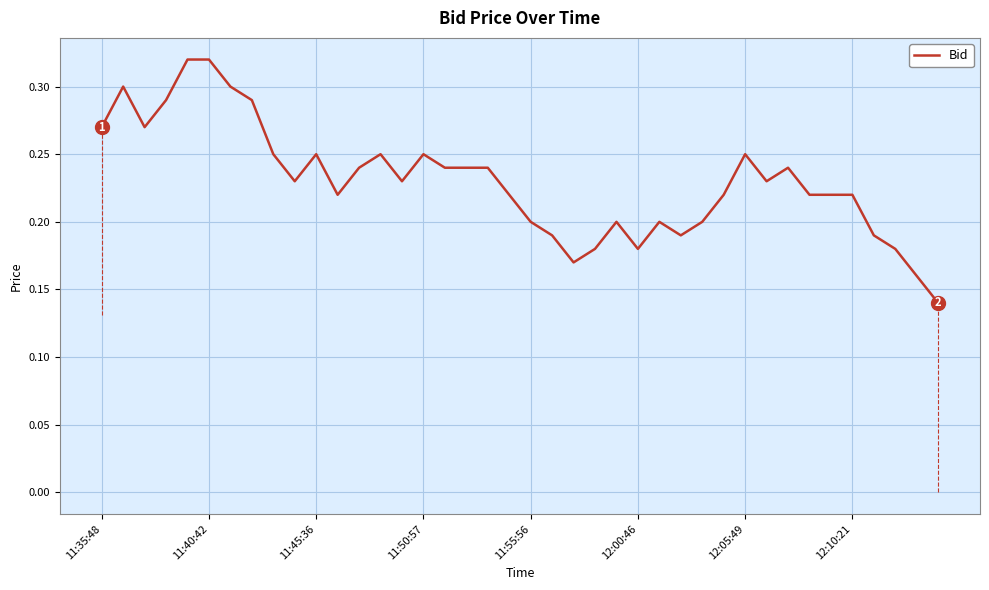

What is the difference between the maximum and minimum values?

0.2